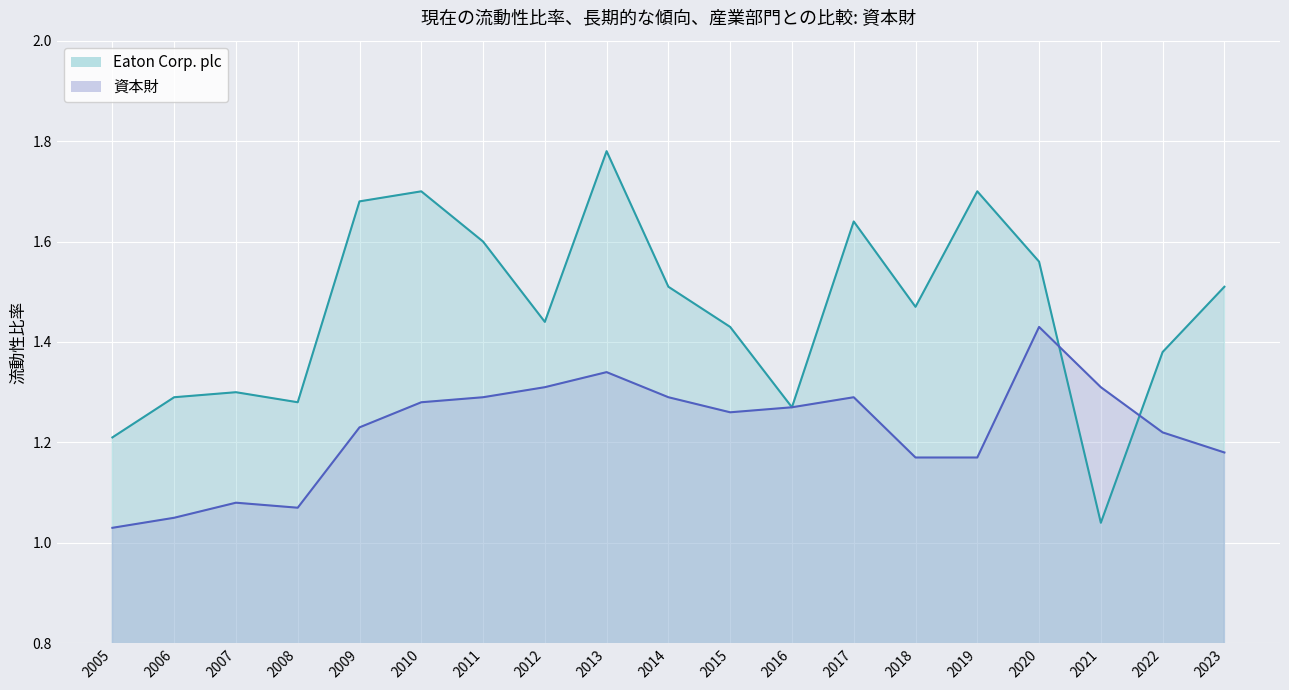

How many interior local peaks does the 資本財 series have?

4